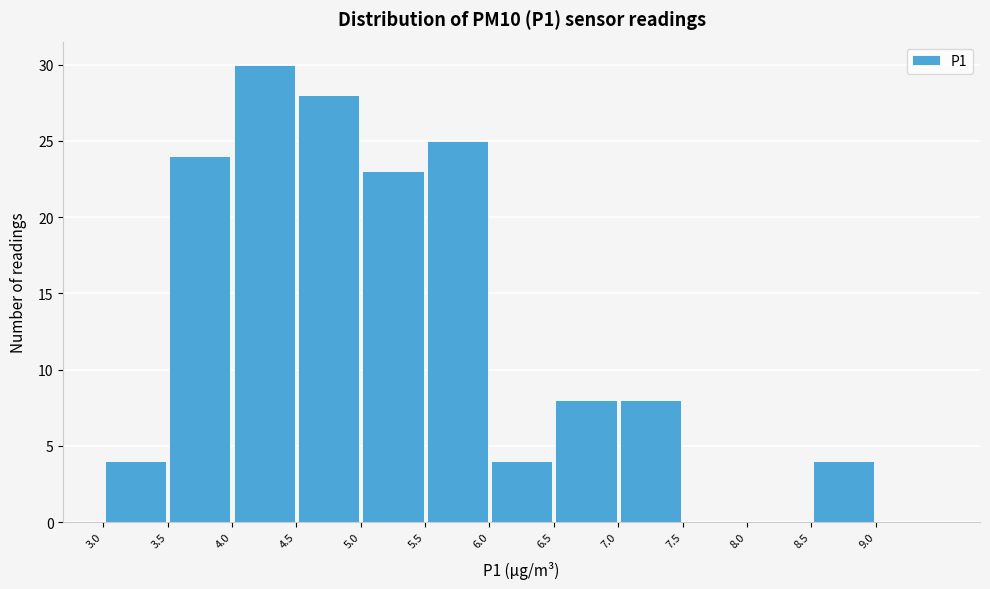

Reading left to right, list every bar in this chart as the range it spans on the x-axis followed by its height. The values are not printed on the chart, so give them approximately, as read against the axis.

3.0 to 3.5: 4
3.5 to 4.0: 24
4.0 to 4.5: 30
4.5 to 5.0: 28
5.0 to 5.5: 23
5.5 to 6.0: 25
6.0 to 6.5: 4
6.5 to 7.0: 8
7.0 to 7.5: 8
7.5 to 8.0: 0
8.0 to 8.5: 0
8.5 to 9.0: 4
9.0 to 9.5: 0